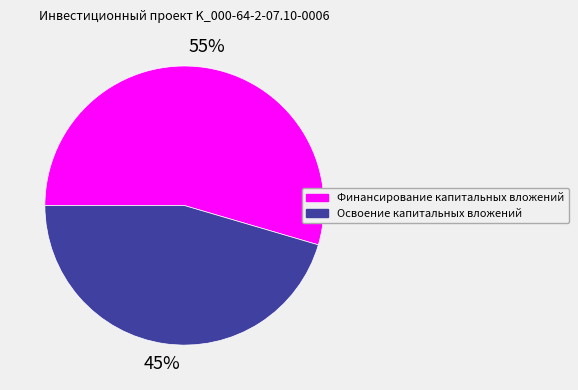

What is the majority slice?

Финансирование капитальных вложений